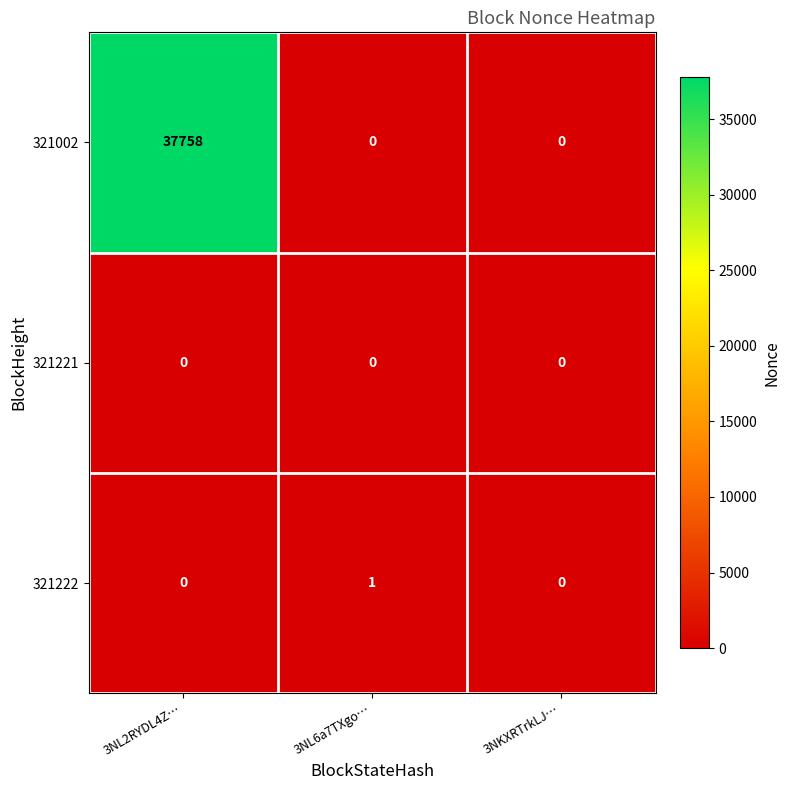

What is the average value of the 321002 series?

12586